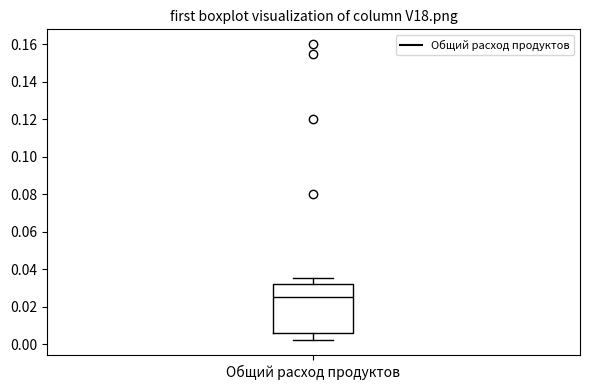

Read this box plot against the y-axis: the position of the median line, the range covered by the box, and the ends of both whiskers. The values are not printed on the chart, so give them approximately, as read against the axis.

median 0.026, box 0.006 to 0.032, whiskers 0.002 to 0.036